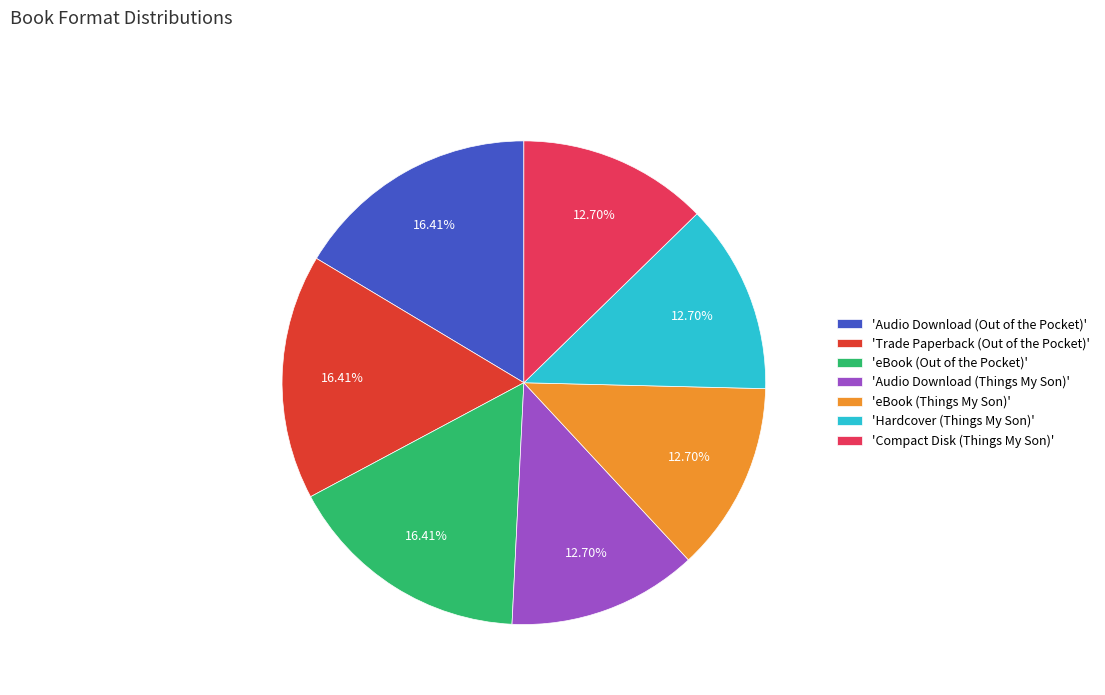

Is there a majority slice in this chart?

No